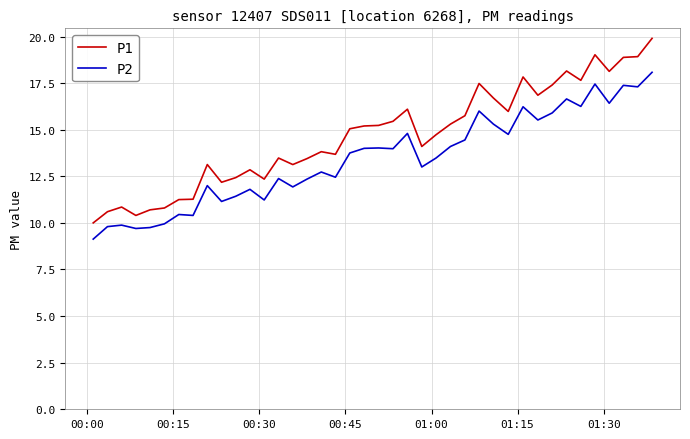

Which series has the largest total across all categories?

P1